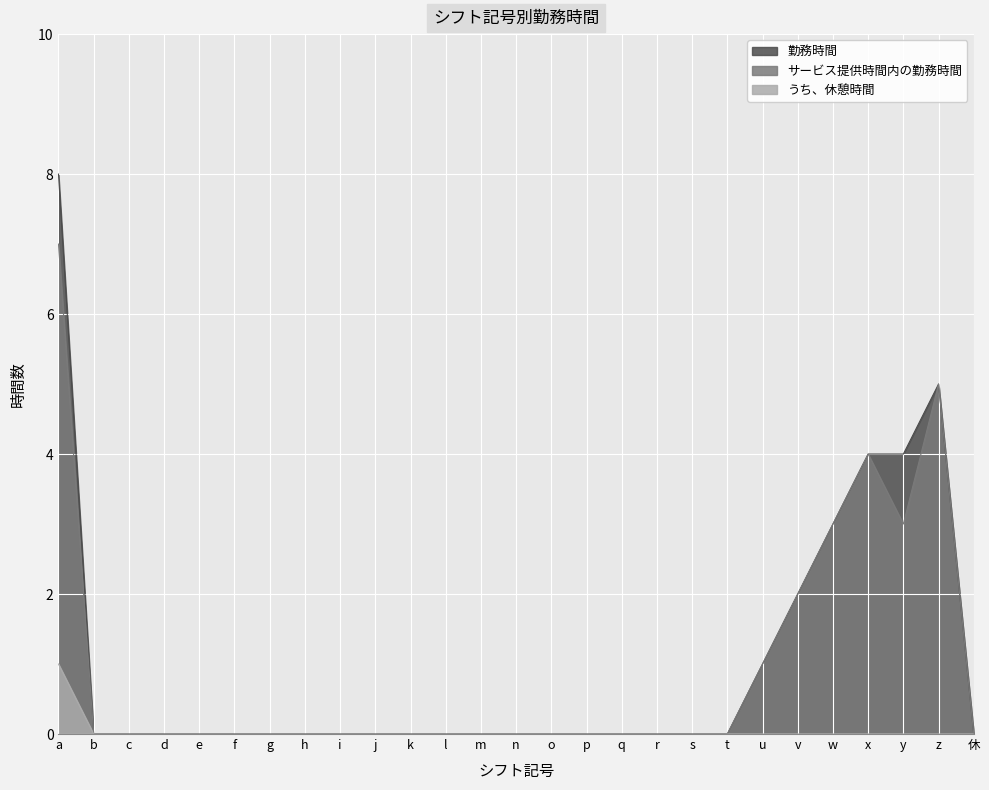

True or false: 勤務時間 and うち、休憩時間 intersect in this chart.

False